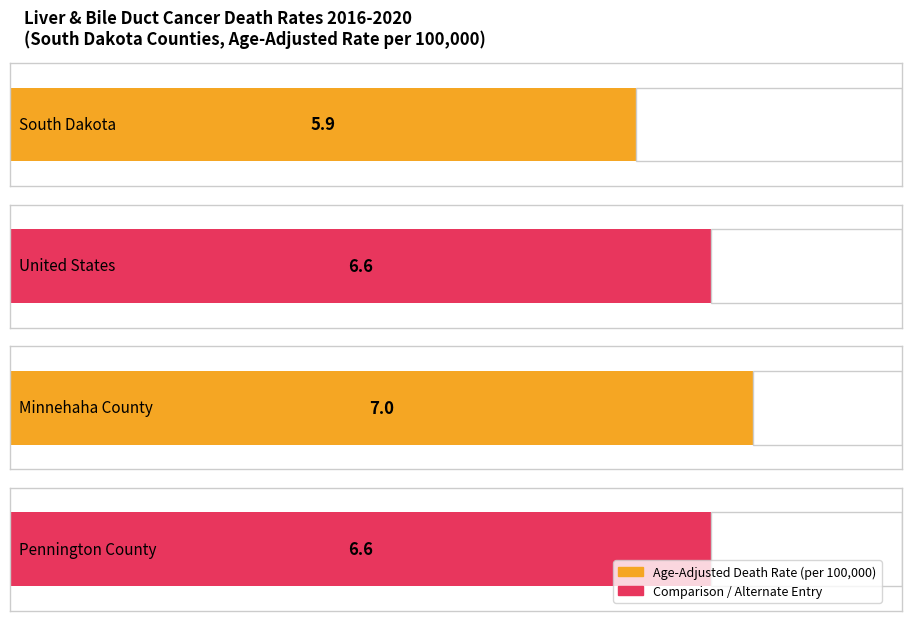

What is the approximate value of Age-Adjusted Death Rate at Pennington County?

6.6